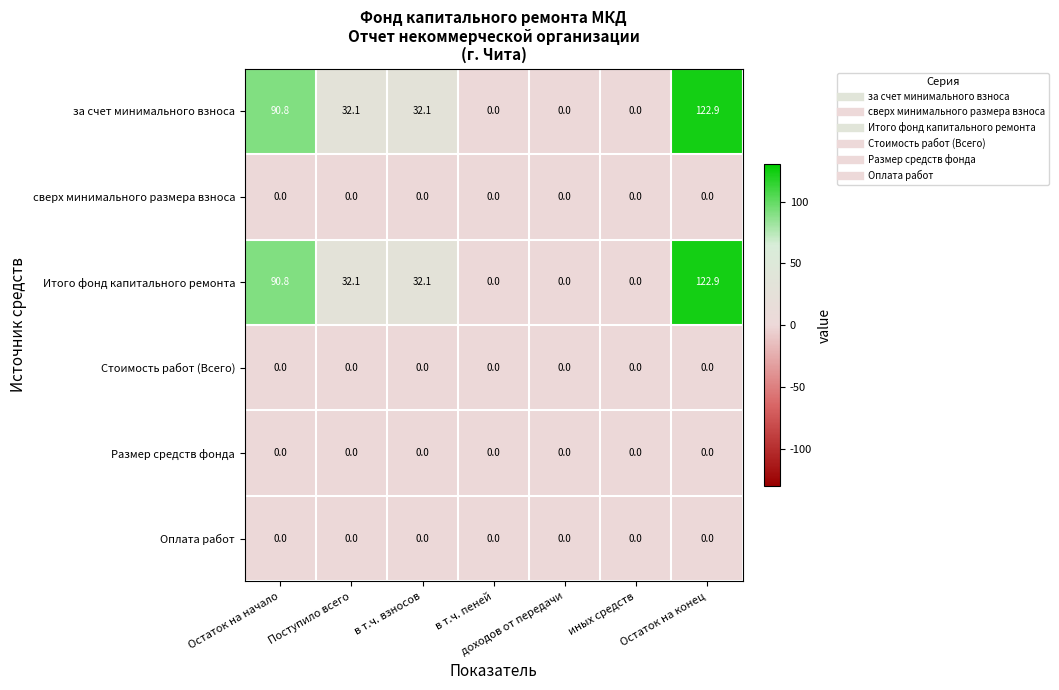

True or false: за счет минимального взноса has a value of 0.0 at доходов от передачи.

True